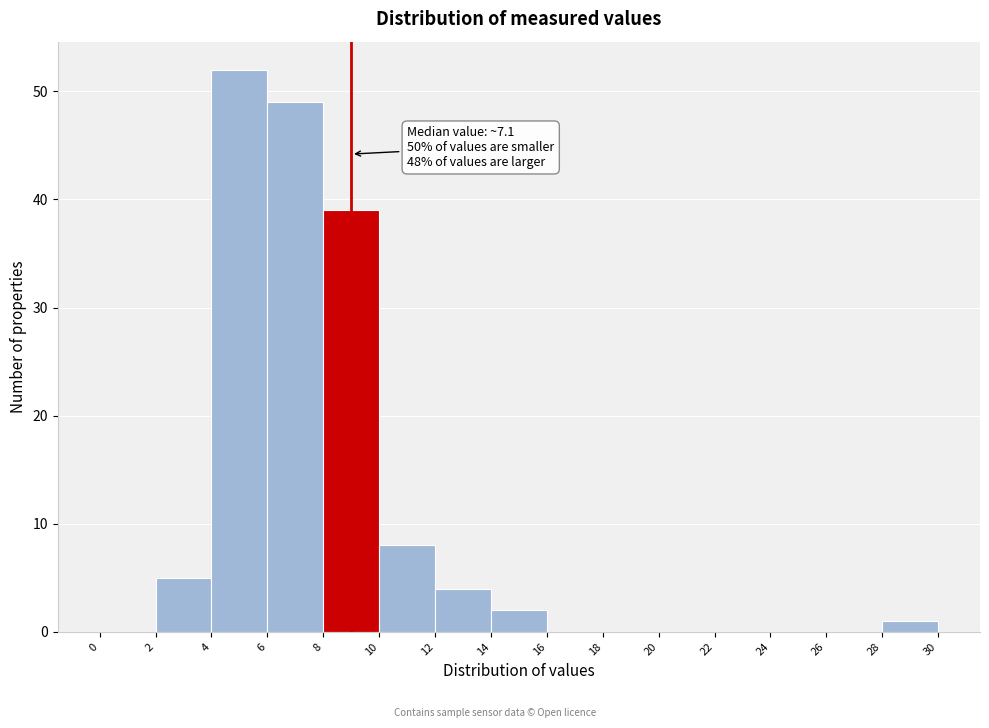

Over which range of the x-axis is the bar tallest?

4 to 6